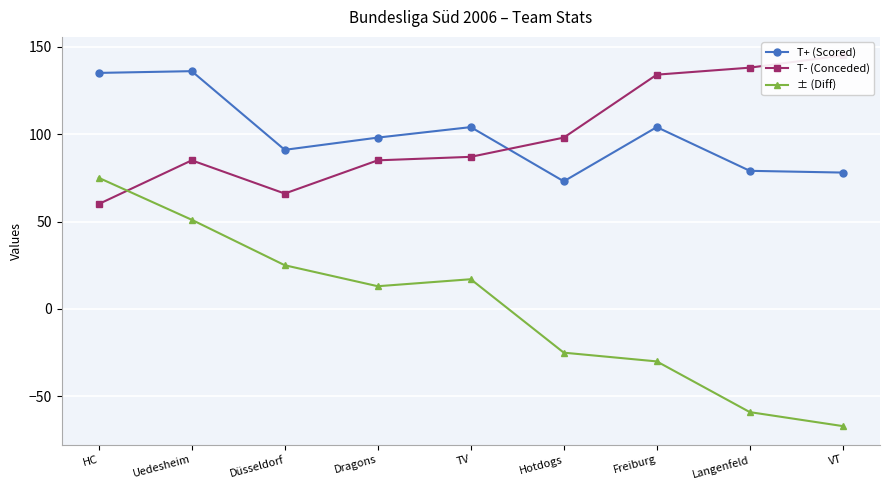

What is the total value across all series at VT?

156